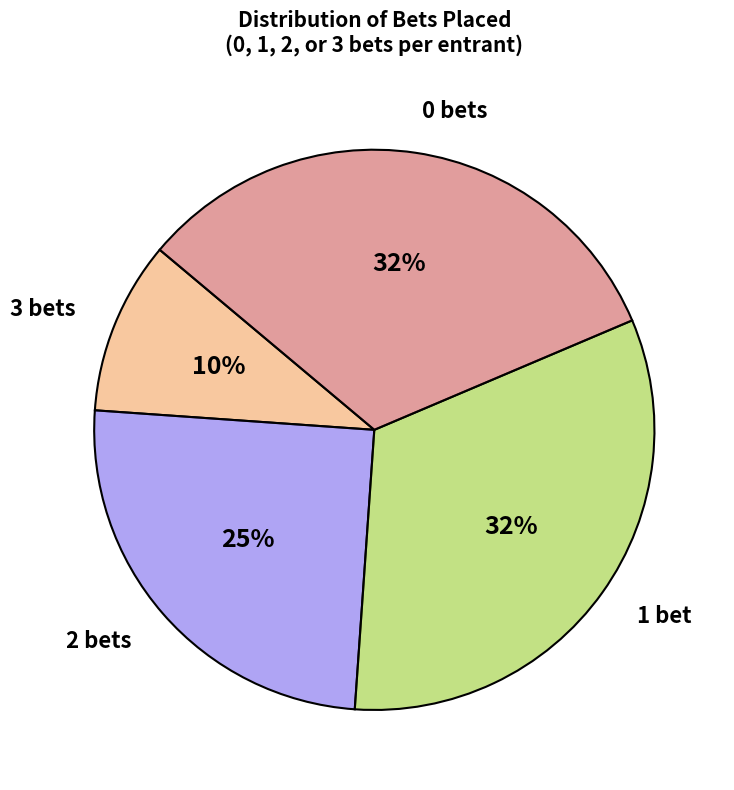

Count the number of slices in the pie.

4